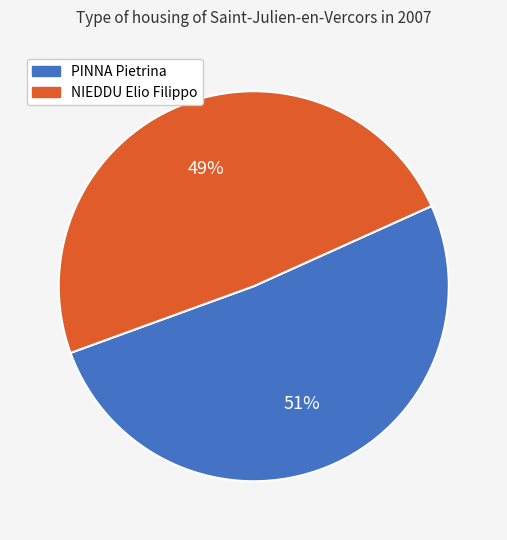

Do PINNA Pietrina and NIEDDU Elio Filippo together represent more than half of the pie?

Yes